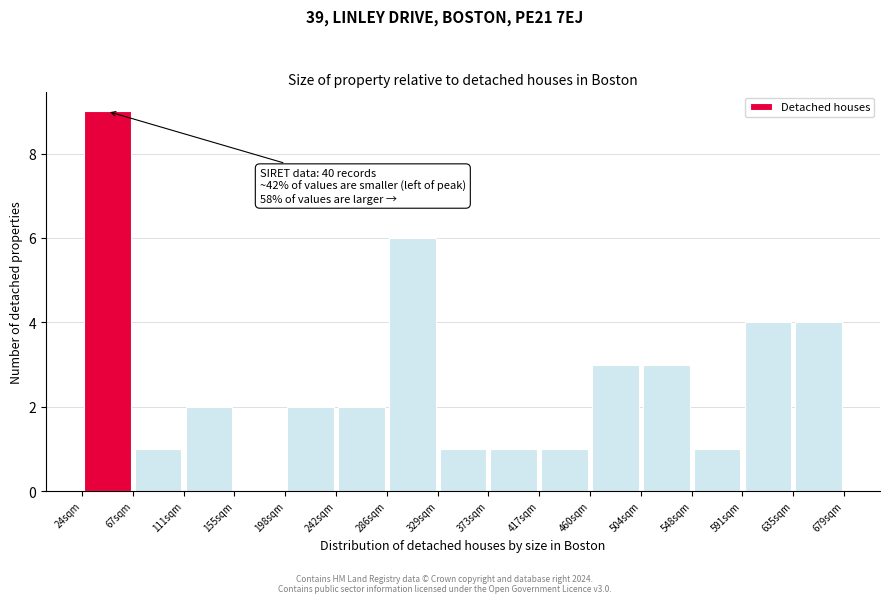

Over which range of the x-axis is the bar tallest?

25 to 70